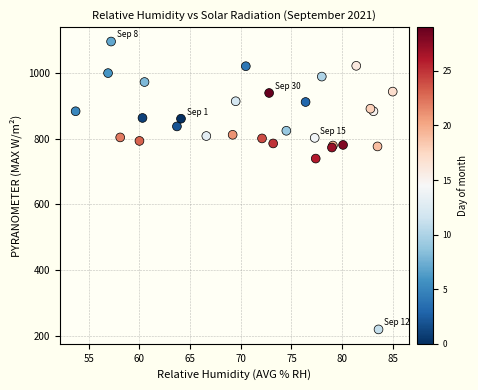

What Y value in the scatter plot is closest to 657?

739.5